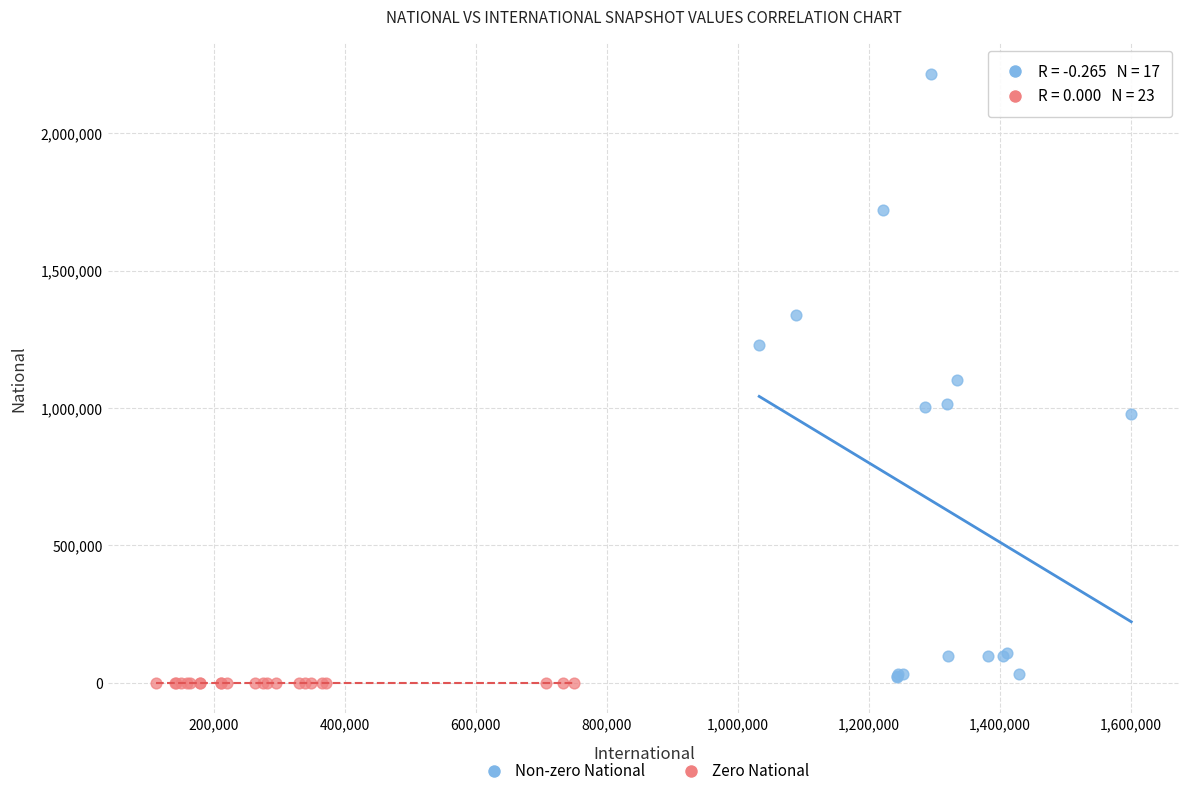

Which series reaches the maximum Y coordinate?

Non-zero National